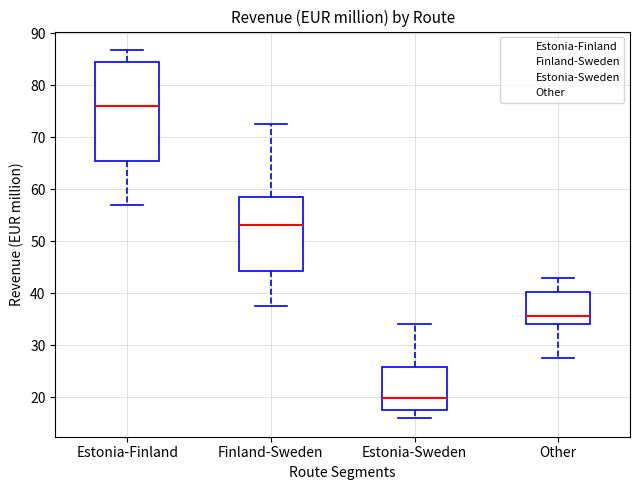

Reading left to right, transcribe this box plot: for each box, give where its median line is, the range the box spans, and where its two whiskers end, as read against the y-axis. The values are not printed on the chart, so give them approximately, as read against the axis.

Estonia-Finland: median 76, box 65 to 84, whiskers 57 to 87
Finland-Sweden: median 53, box 44 to 59, whiskers 38 to 73
Estonia-Sweden: median 20, box 18 to 26, whiskers 16 to 34
Other: median 36, box 34 to 40, whiskers 28 to 43